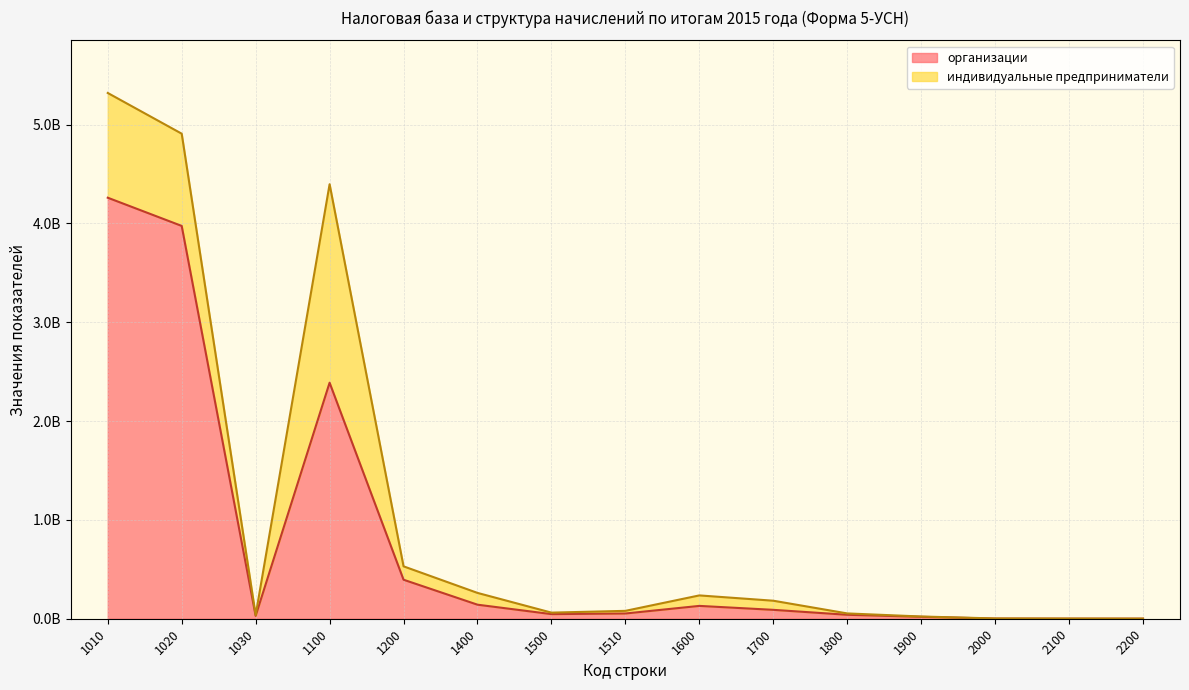

What is the greatest value displayed?

4260545737